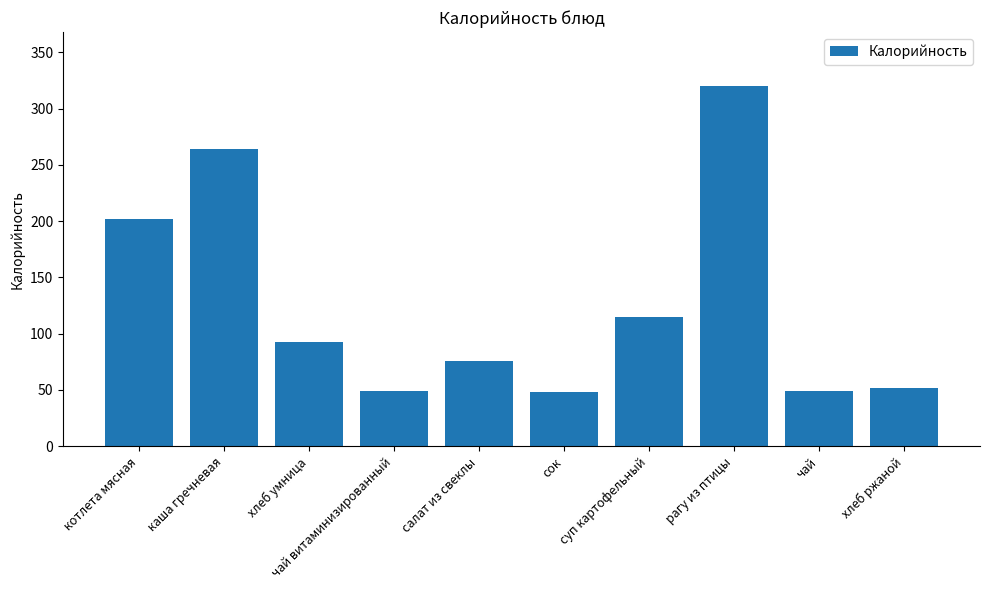

Approximately how many times larger is the value at хлеб умница compared to рагу из птицы?

0.3